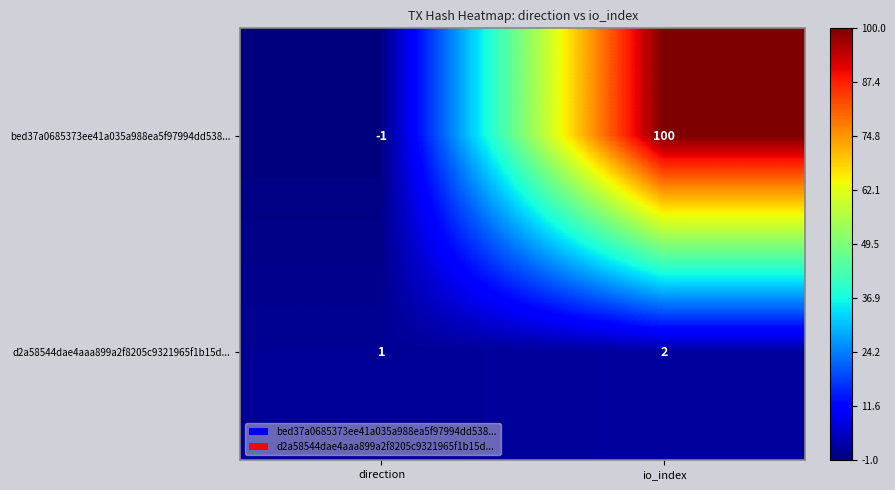

Between direction and io_index, which series saw the biggest shift?

bed37a0685373ee41a035a988ea5f97994dd538...